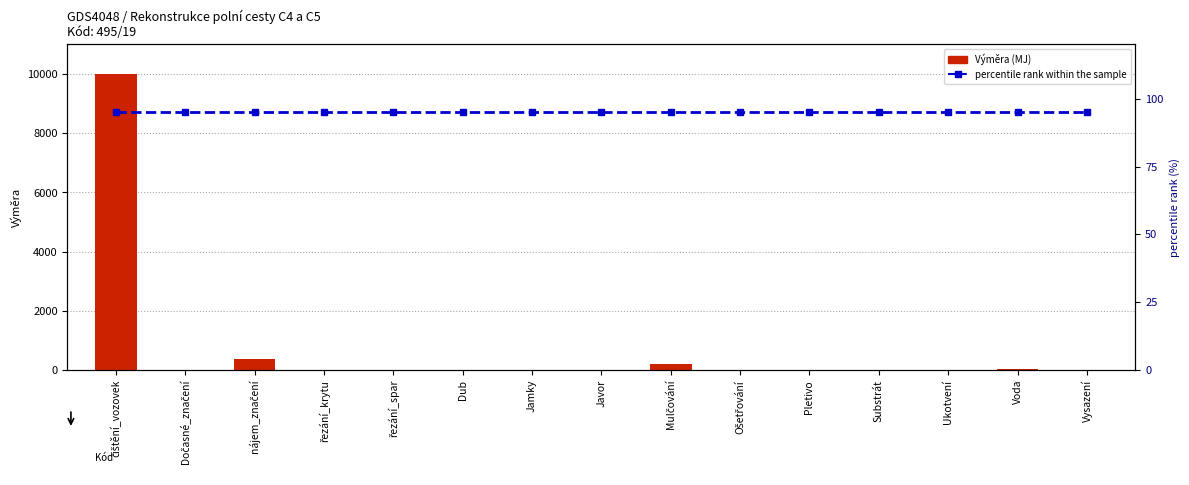

What is the total value across all series at nájem_značení?

455.0